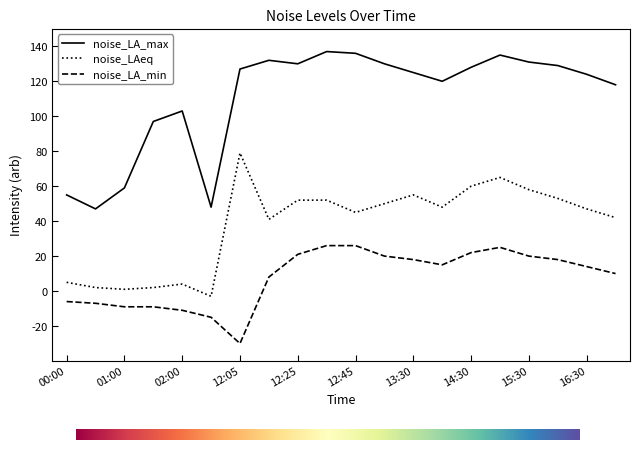

Which series has the widest spread of values?

noise_LA_max